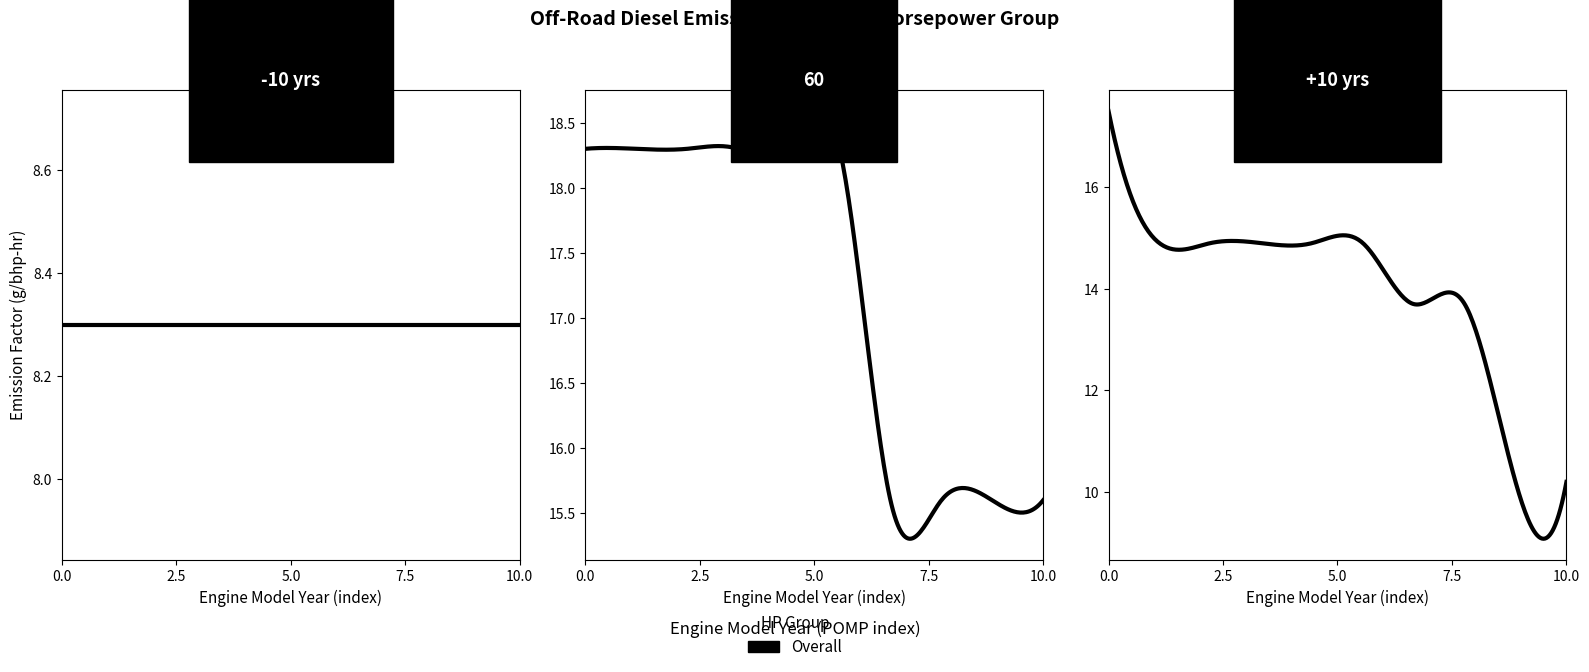

What is the value of the 300-599 HP point at the 1st from the left?

17.5